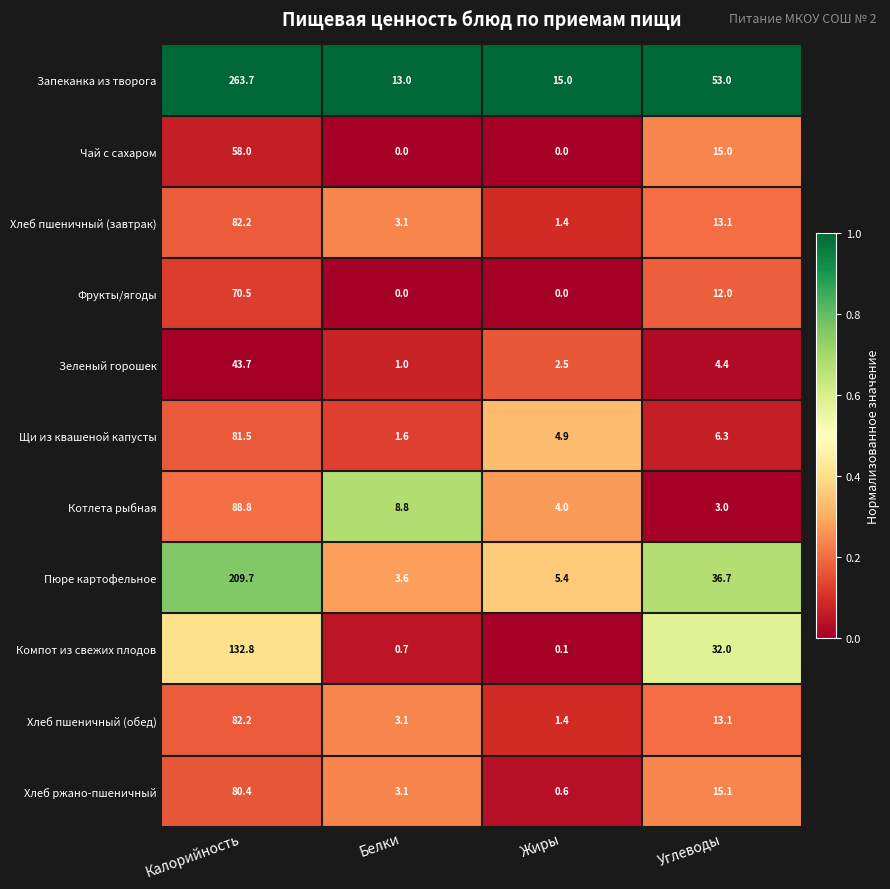

Where is Фрукты/ягоды nearest to the value 35?

Углеводы